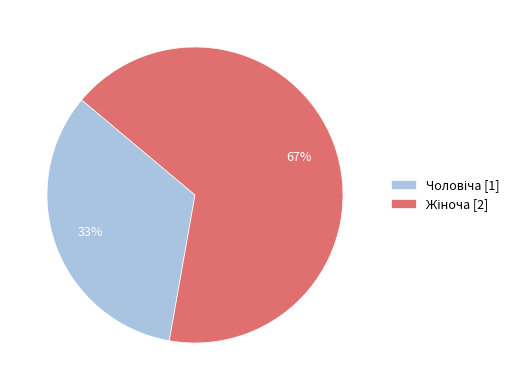

To the nearest percent, what is the average slice percentage?

50%